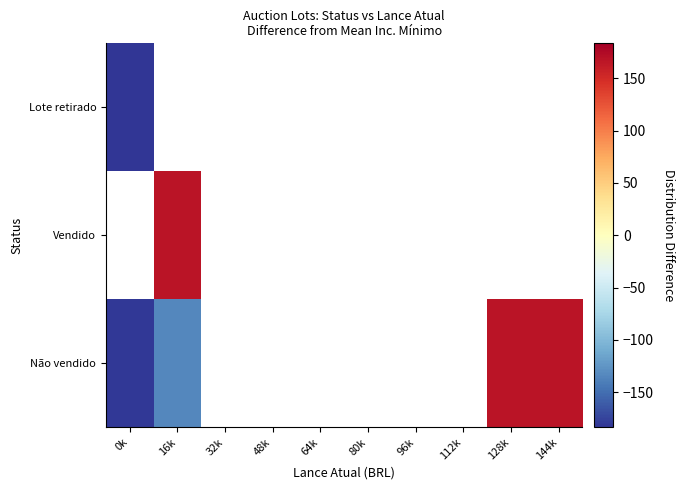

How many negative values does the Não vendido series have?

2